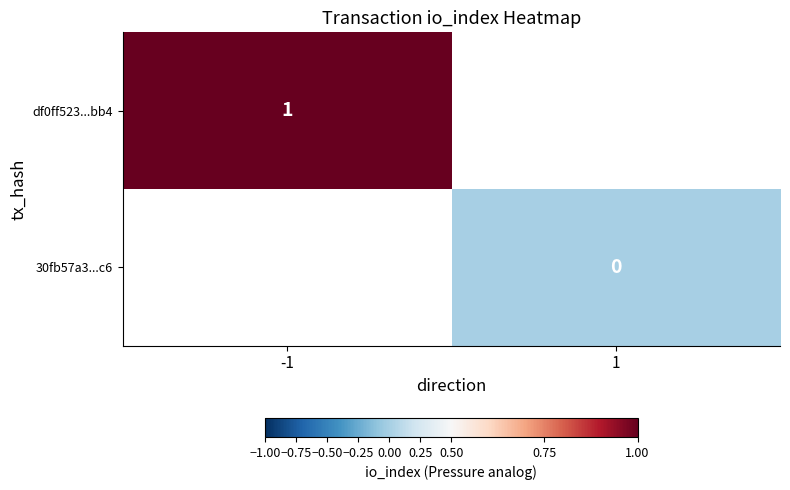

The value of df0ff523...bb4 at -1 is 2. True or false?

False